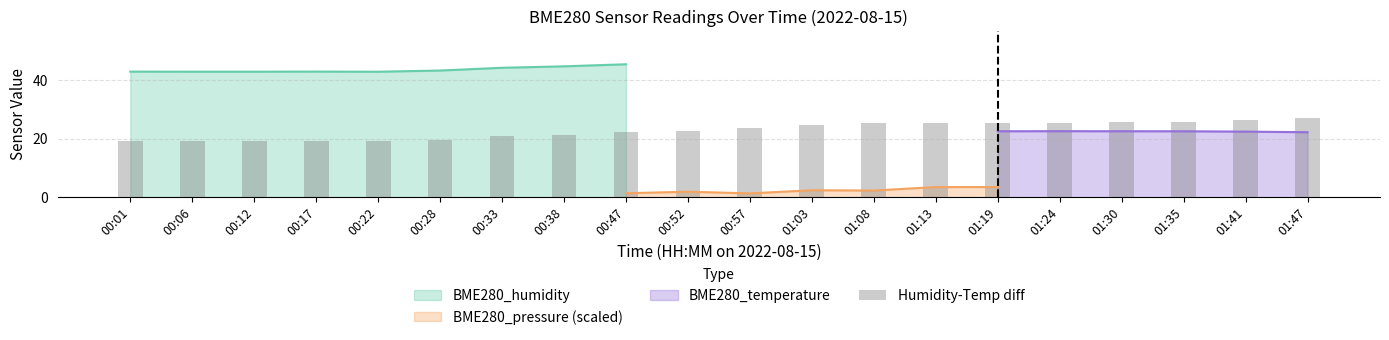

Count the number of categories in the chart.

20